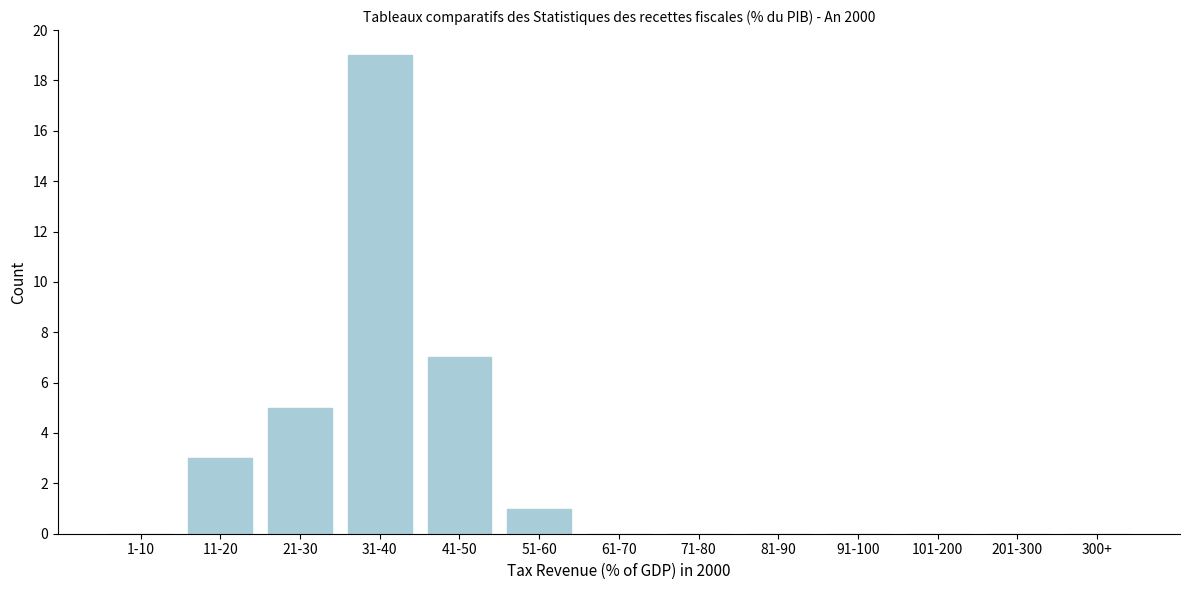

Reading left to right, extract all data points from this chart.

1-10=0	11-20=3	21-30=5	31-40=19	41-50=7	51-60=1	61-70=0	71-80=0	81-90=0	91-100=0	101-200=0	201-300=0	300+=0